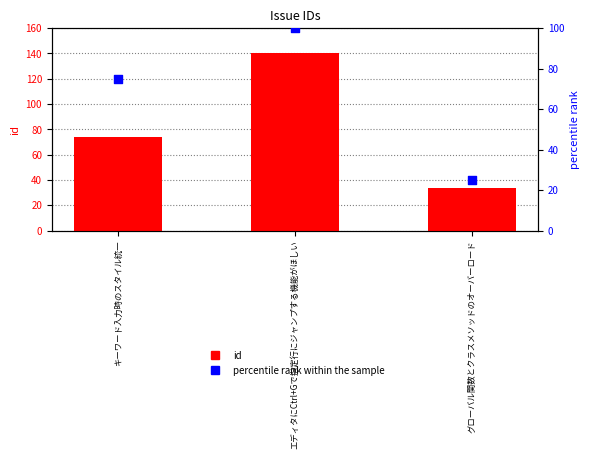

What are all the series names shown in the legend?

id, percentile rank within the sample